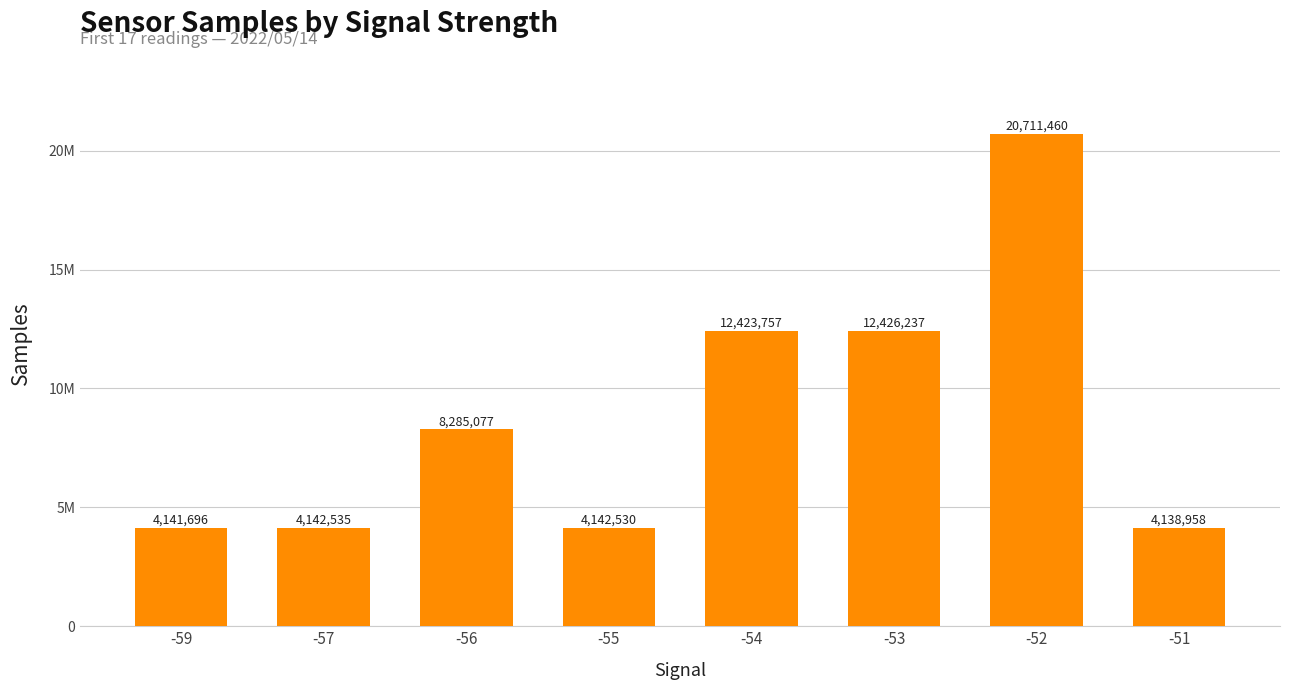

At which label is the value closest to 12425209?

-53